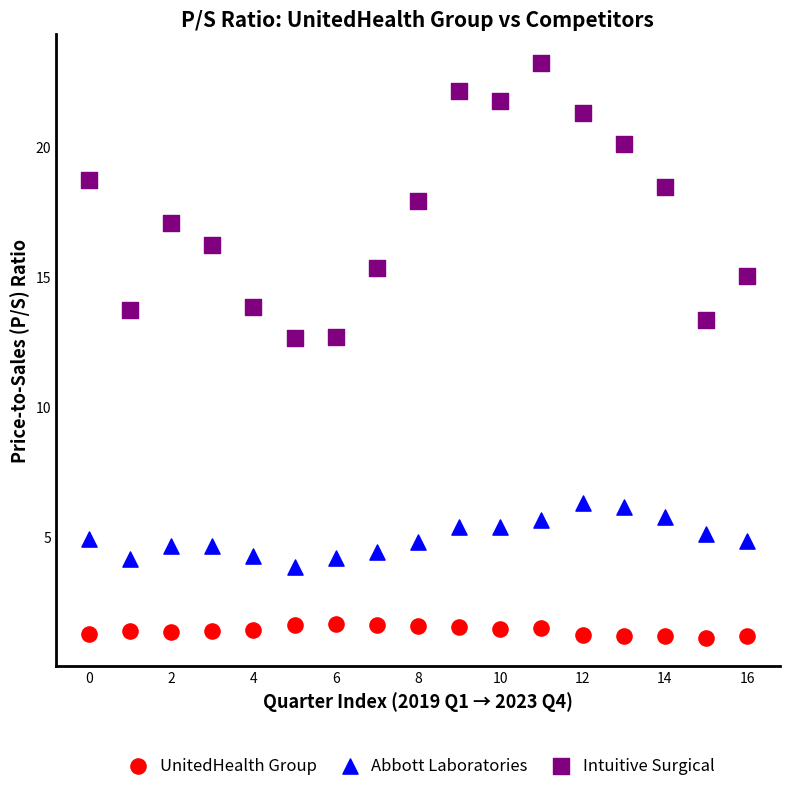

Across all data points, what is the range of Y values (max minus min)?

22.1